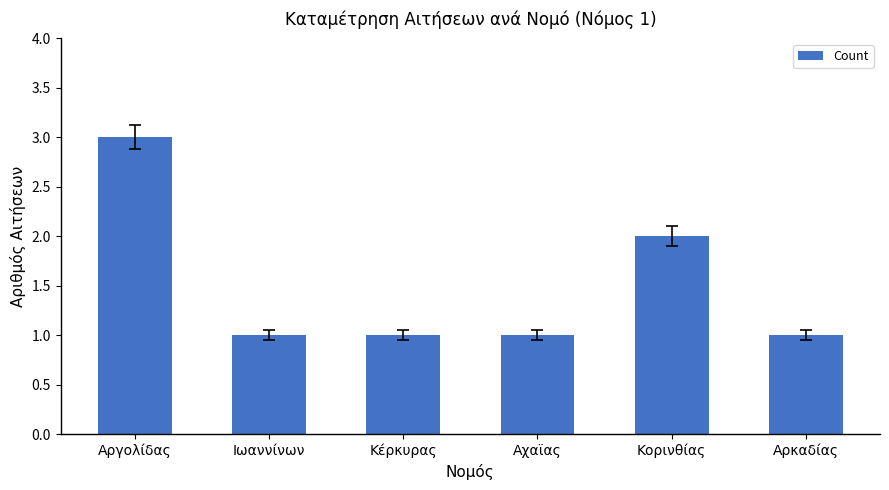

What is the ratio of the value at Αργολίδας to the value at Κέρκυρας?

3.0